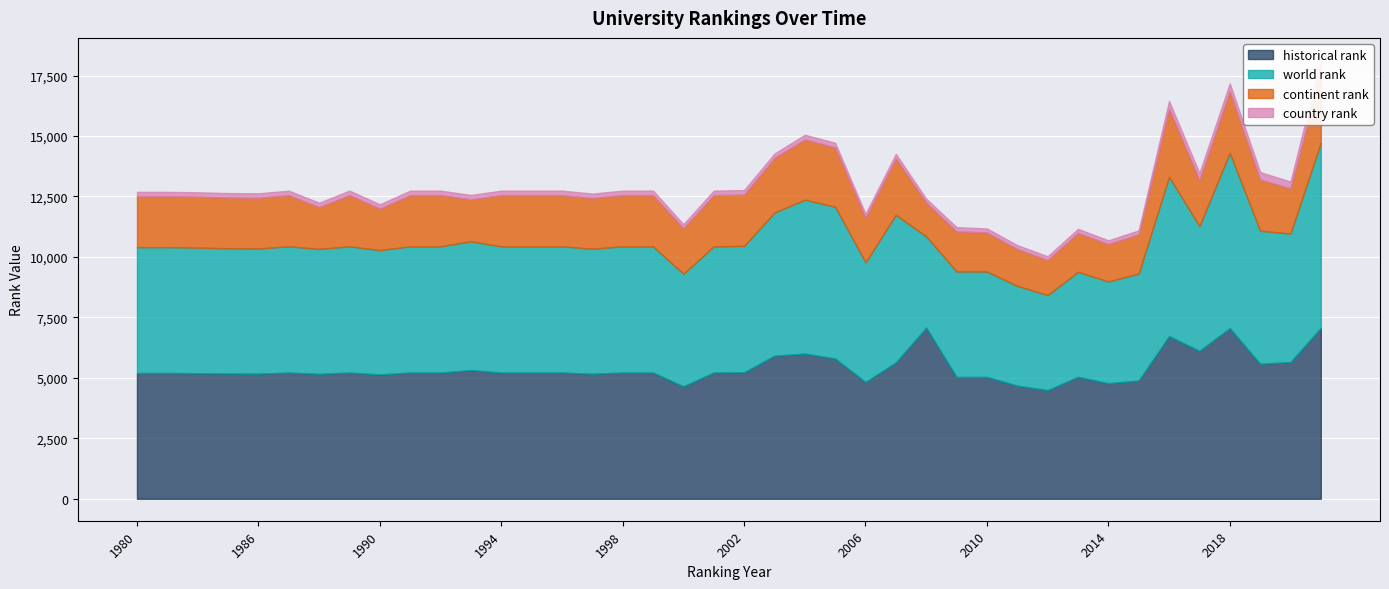

How many data points in country rank are above 188?

8